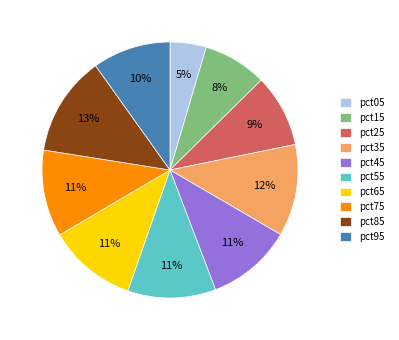

How many slices are in this pie chart?

10